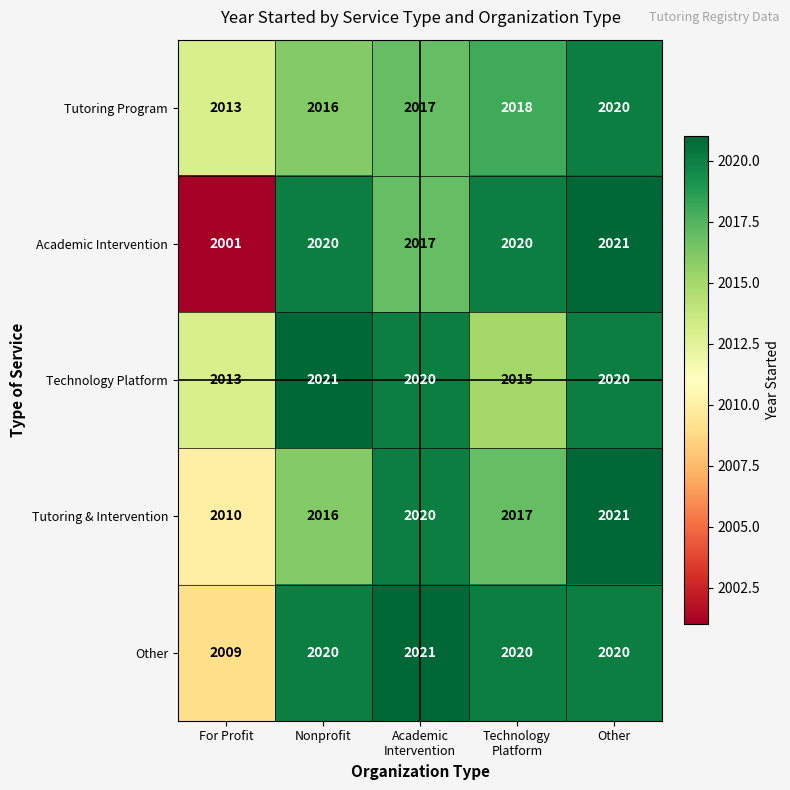

How many values in the Other series are below 2020?

1